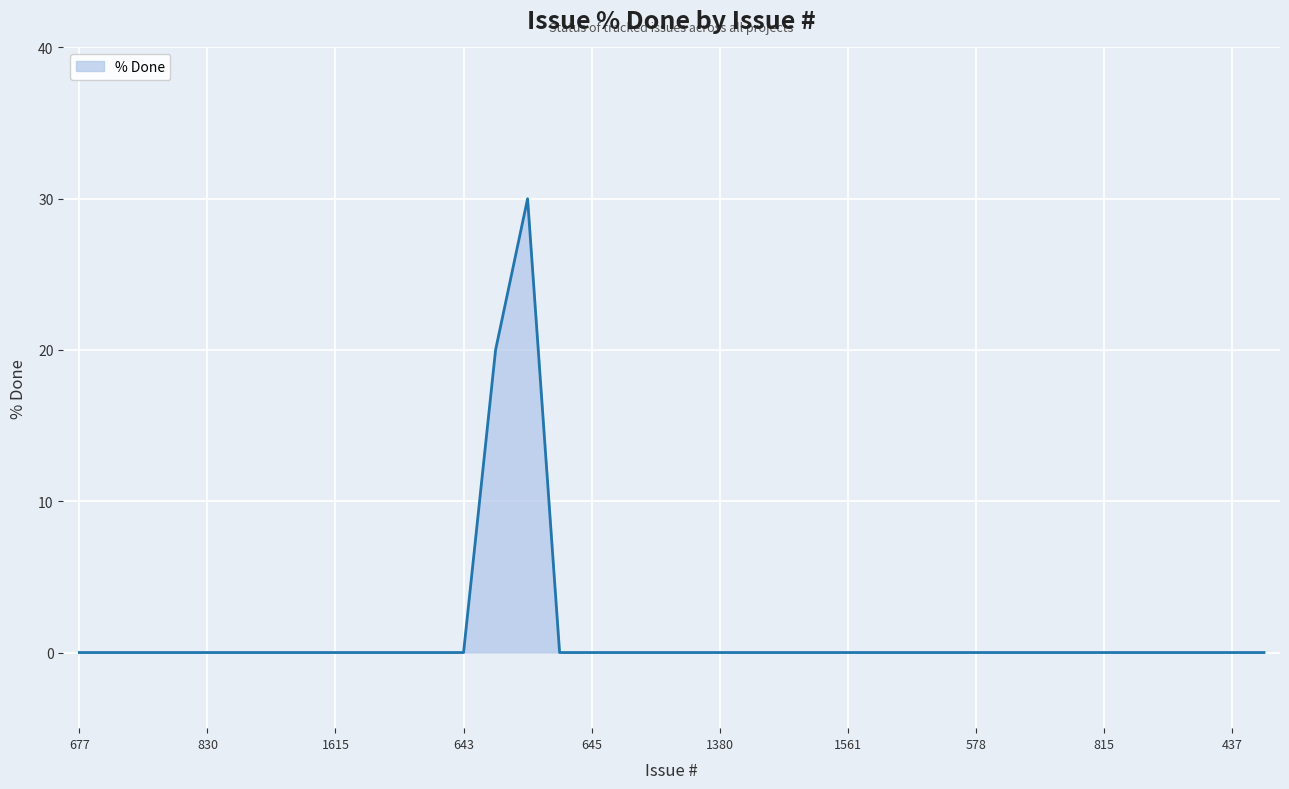

What is the difference between the maximum and minimum values?

30